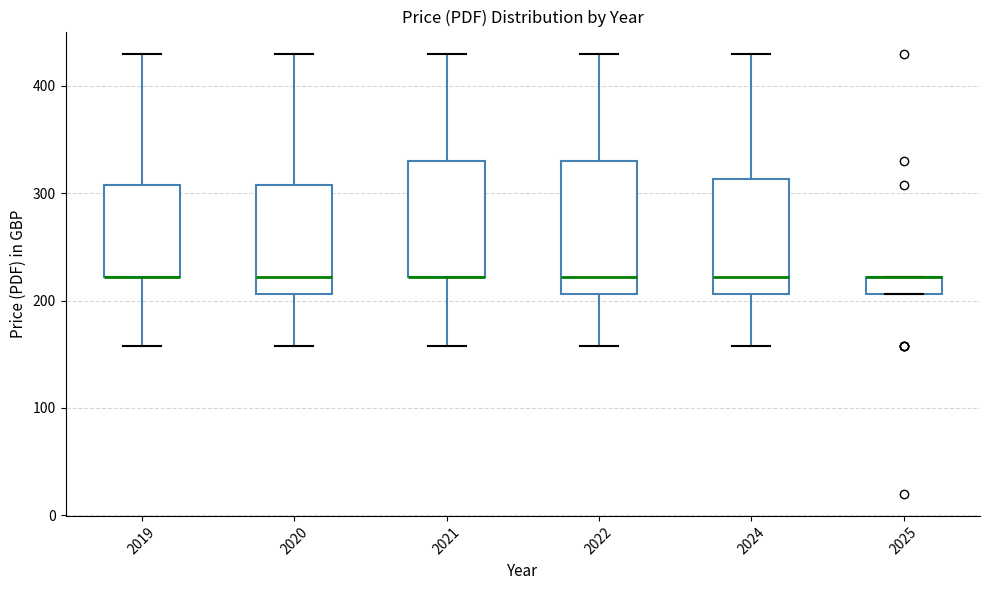

Reading left to right, transcribe this box plot: for each box, give where its median line is, the range the box spans, and where its two whiskers end, as read against the y-axis. The values are not printed on the chart, so give them approximately, as read against the axis.

2019: median 220 (drawn on the box's lower edge), box 220 to 310, whiskers 160 to 430
2020: median 220, box 210 to 310, whiskers 160 to 430
2021: median 220 (drawn on the box's lower edge), box 220 to 330, whiskers 160 to 430
2022: median 220, box 210 to 330, whiskers 160 to 430
2024: median 220, box 210 to 310, whiskers 160 to 430
2025: median 220 (drawn on the box's upper edge), box 210 to 220, whiskers 210 to 220